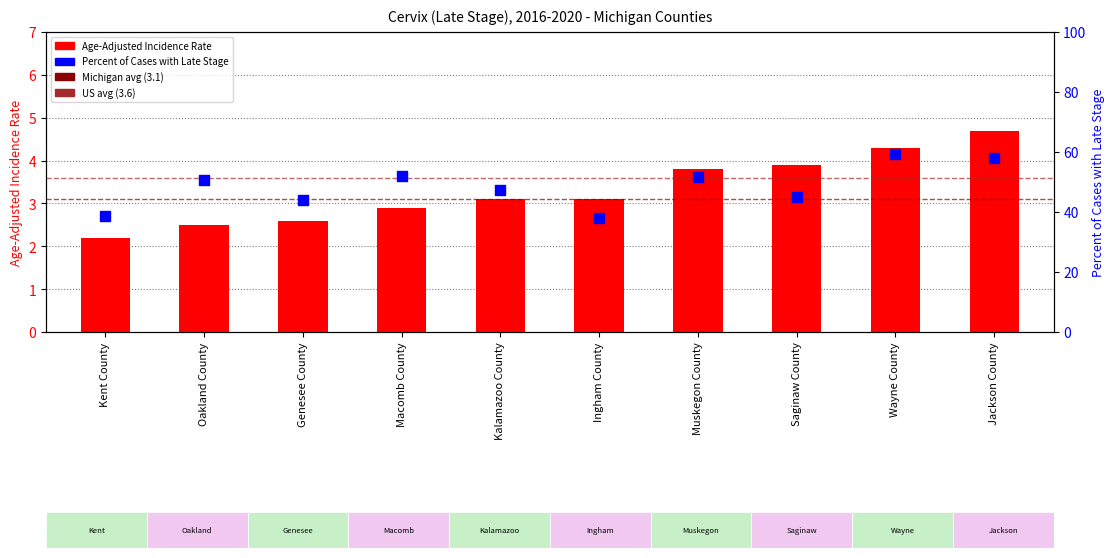

Is the value of Age-Adjusted Incidence Rate at Jackson County greater than the value of Percent of Cases with Late Stage at Ingham County?

No